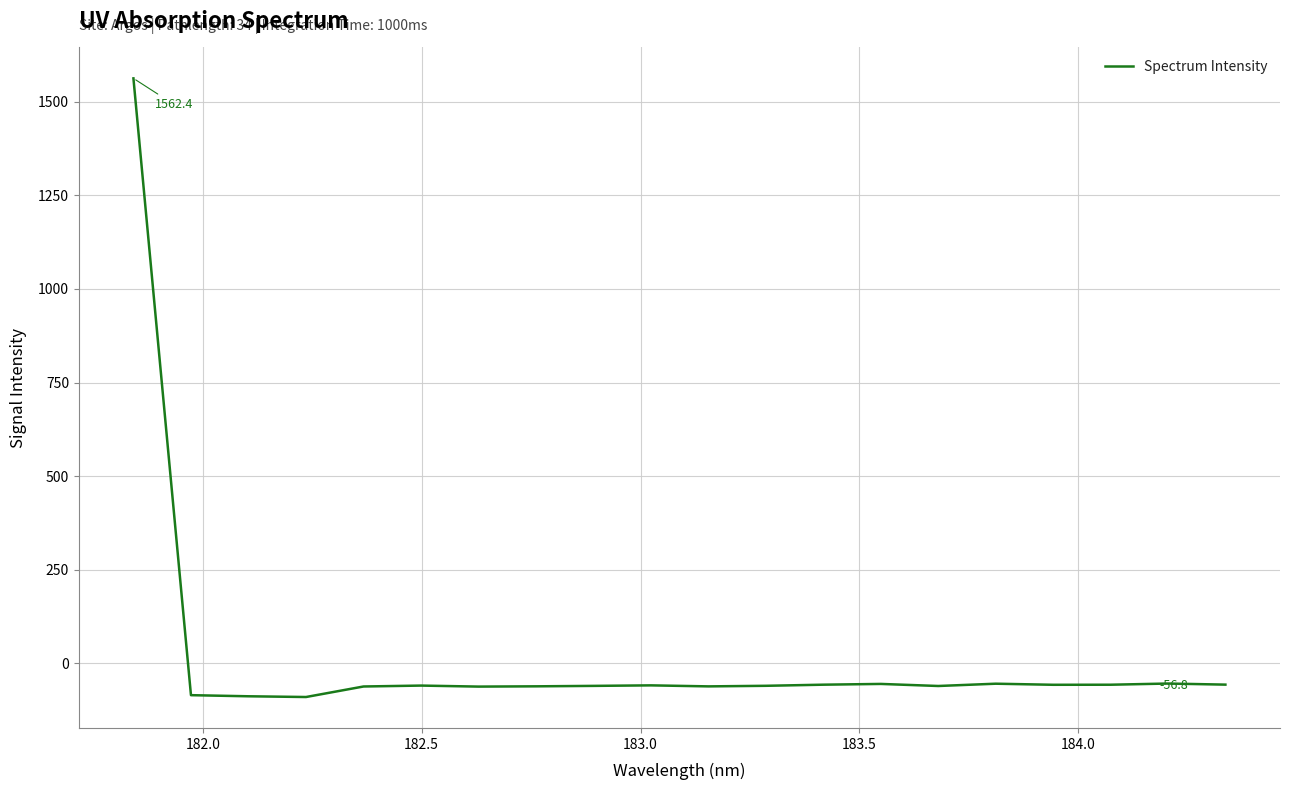

What is the minimum value shown in the chart?

-89.9